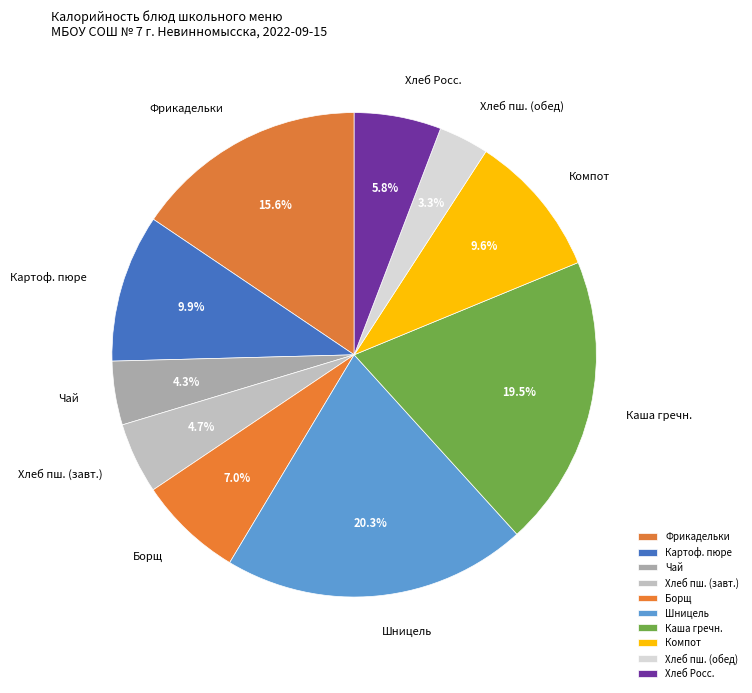

What is the largest slice in the pie chart?

Шницель